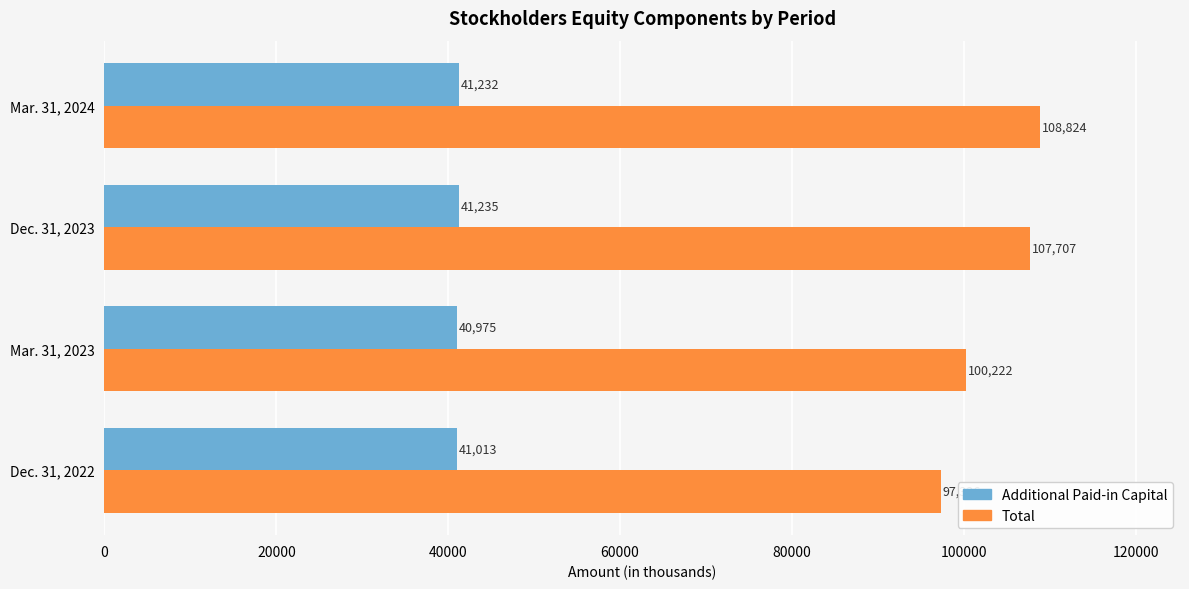

What is the difference between the Total values at Dec. 31, 2022 and Mar. 31, 2023?

2886